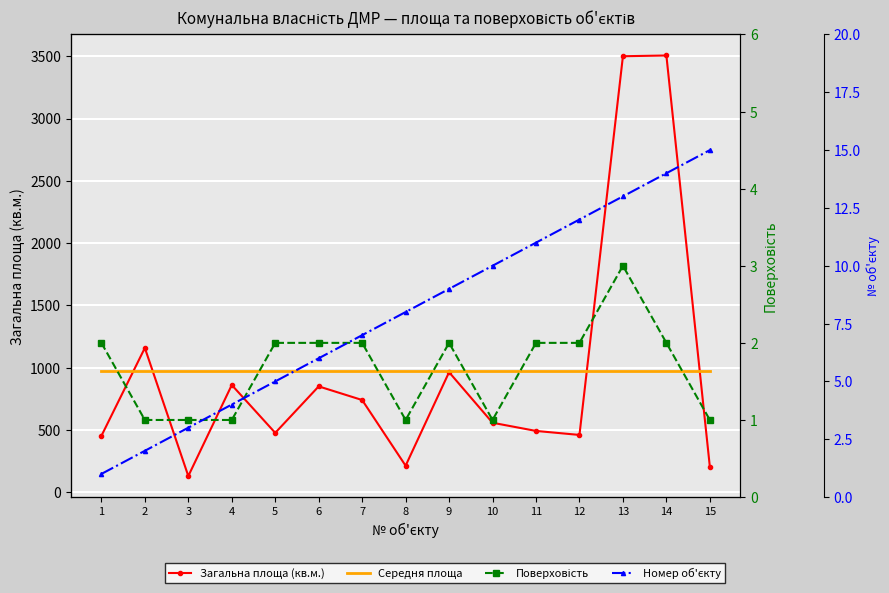

At which label does Номер об'єкту reach its minimum?

1